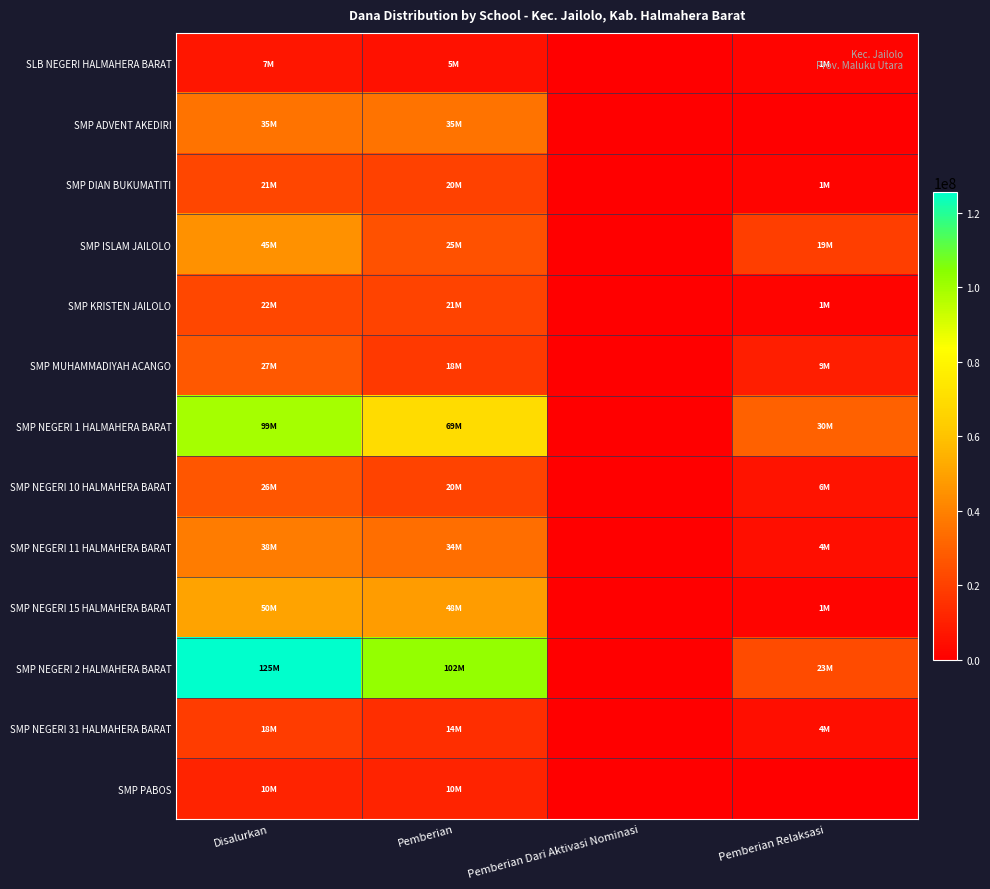

Reading left to right, transcribe all the data shown in this chart.

SLB NEGERI HALMAHERA BARAT: Disalurkan=7125000	Pemberian=5625000	Pemberian Dari Aktivasi Nominasi=0	Pemberian Relaksasi=1500000
SMP ADVENT AKEDIRI: Disalurkan=35625000	Pemberian=35625000	Pemberian Dari Aktivasi Nominasi=0	Pemberian Relaksasi=0
SMP DIAN BUKUMATITI: Disalurkan=21750000	Pemberian=20250000	Pemberian Dari Aktivasi Nominasi=0	Pemberian Relaksasi=1500000
SMP ISLAM JAILOLO: Disalurkan=45000000	Pemberian=25500000	Pemberian Dari Aktivasi Nominasi=0	Pemberian Relaksasi=19500000
SMP KRISTEN JAILOLO: Disalurkan=22500000	Pemberian=21000000	Pemberian Dari Aktivasi Nominasi=0	Pemberian Relaksasi=1500000
SMP MUHAMMADIYAH ACANGO: Disalurkan=27375000	Pemberian=18000000	Pemberian Dari Aktivasi Nominasi=0	Pemberian Relaksasi=9375000
SMP NEGERI 1 HALMAHERA BARAT: Disalurkan=99375000	Pemberian=69375000	Pemberian Dari Aktivasi Nominasi=0	Pemberian Relaksasi=30000000
SMP NEGERI 10 HALMAHERA BARAT: Disalurkan=26625000	Pemberian=20625000	Pemberian Dari Aktivasi Nominasi=0	Pemberian Relaksasi=6000000
SMP NEGERI 11 HALMAHERA BARAT: Disalurkan=38625000	Pemberian=34125000	Pemberian Dari Aktivasi Nominasi=0	Pemberian Relaksasi=4500000
SMP NEGERI 15 HALMAHERA BARAT: Disalurkan=50250000	Pemberian=48375000	Pemberian Dari Aktivasi Nominasi=0	Pemberian Relaksasi=1875000
SMP NEGERI 2 HALMAHERA BARAT: Disalurkan=125625000	Pemberian=102375000	Pemberian Dari Aktivasi Nominasi=0	Pemberian Relaksasi=23250000
SMP NEGERI 31 HALMAHERA BARAT: Disalurkan=18750000	Pemberian=14250000	Pemberian Dari Aktivasi Nominasi=0	Pemberian Relaksasi=4500000
SMP PABOS: Disalurkan=10875000	Pemberian=10875000	Pemberian Dari Aktivasi Nominasi=0	Pemberian Relaksasi=0